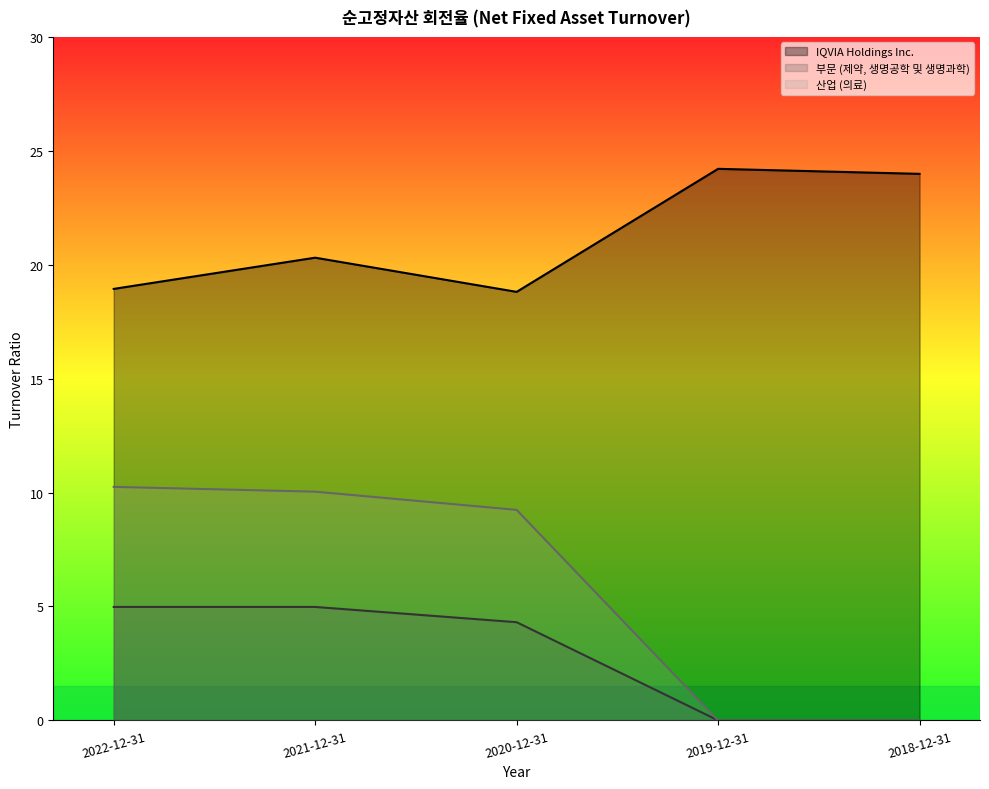

List the series in order of their peak value, highest first.

IQVIA Holdings Inc., 산업 (의료), 부문 (제약, 생명공학 및 생명과학)